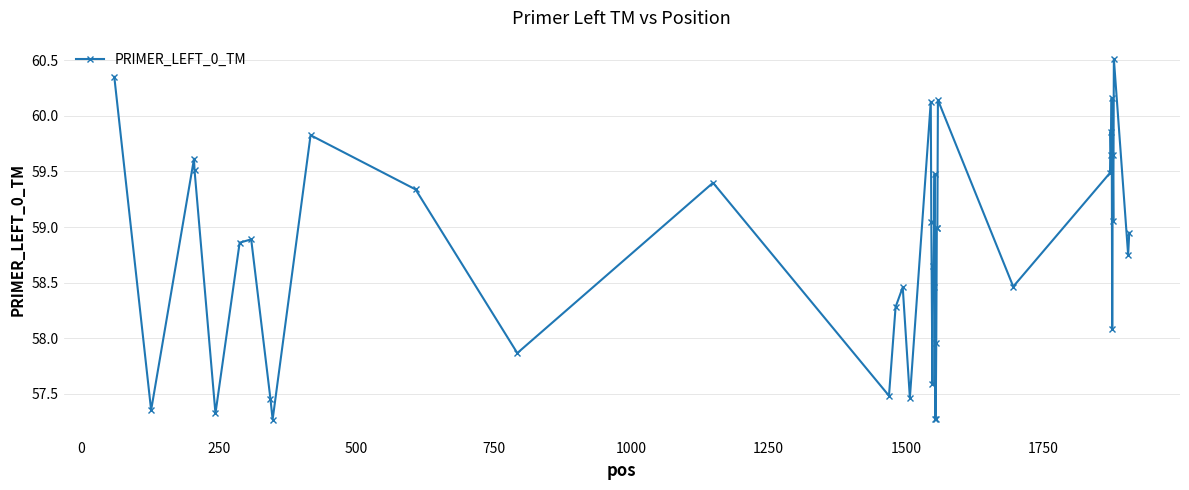

What is the value of the 24th point from the left?

57.3